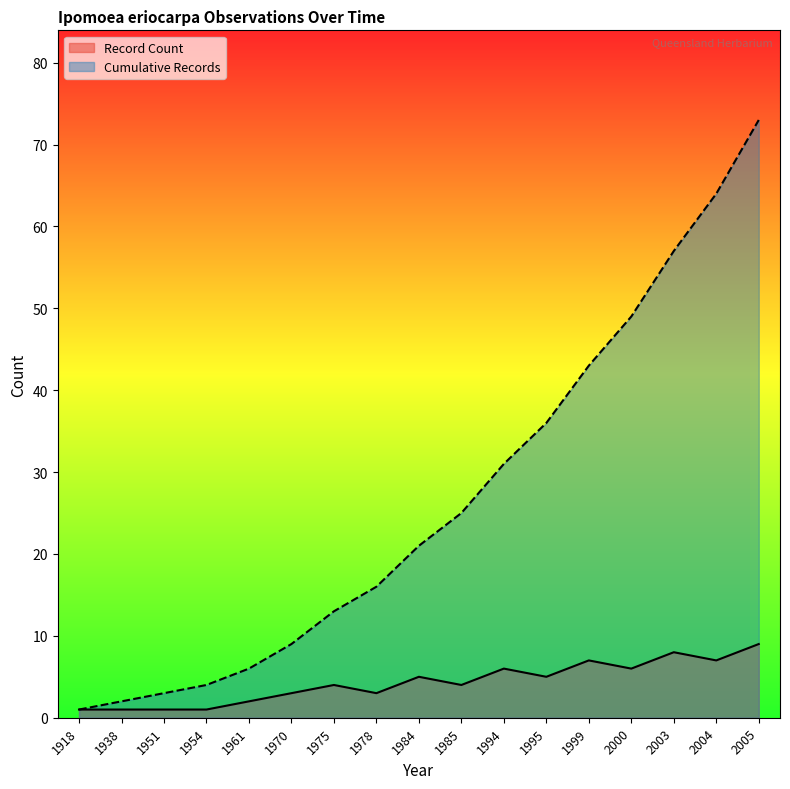

Which series has the largest range (max minus min)?

Cumulative Records